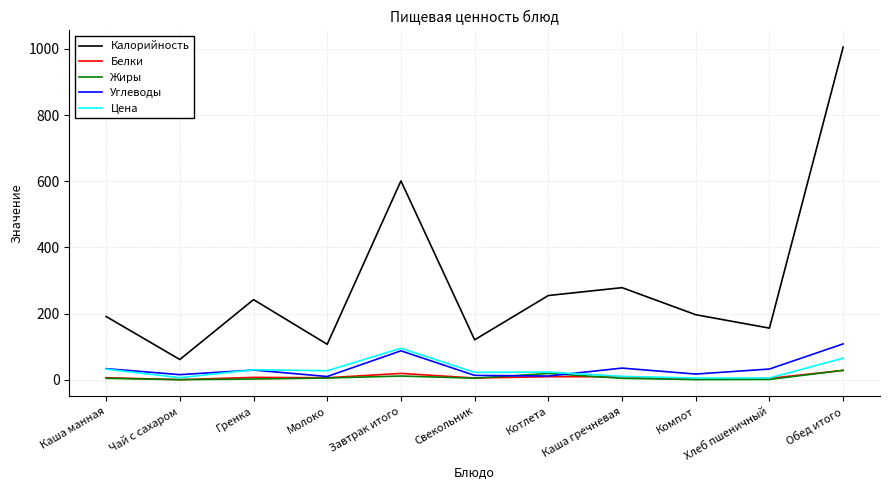

Count the number of categories in the chart.

11